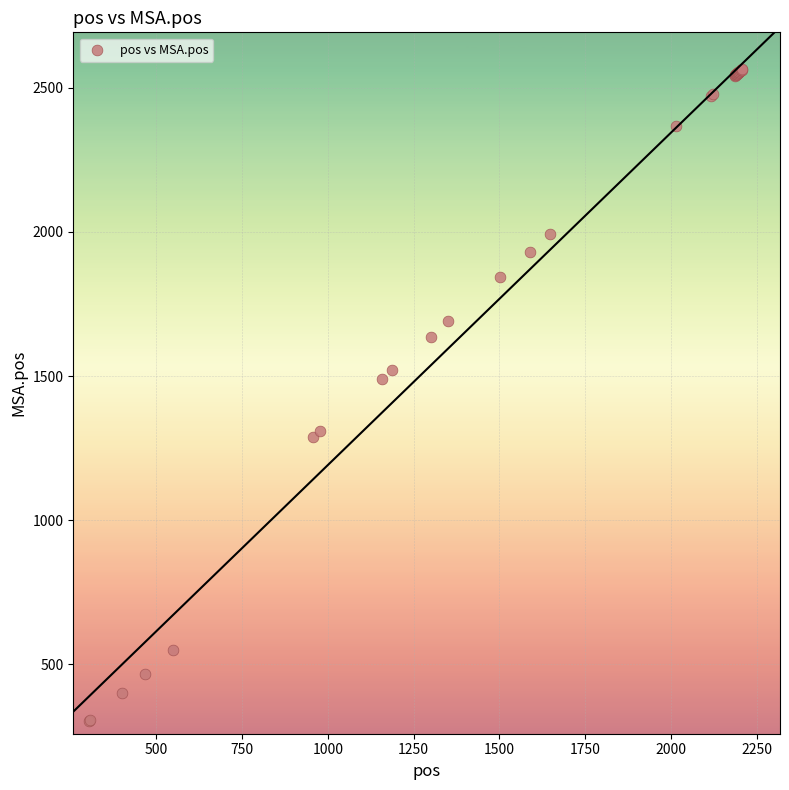

What Y value in the scatter plot is closest to 1434?

1490